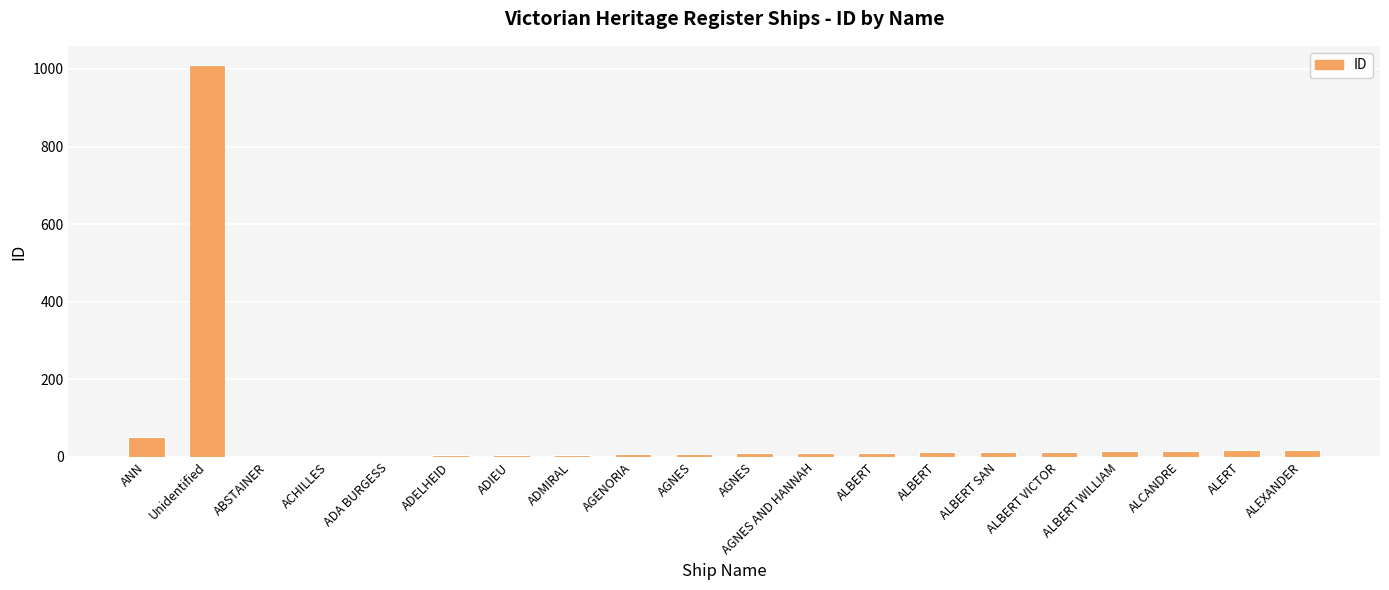

How many distinct data groups are displayed?

1